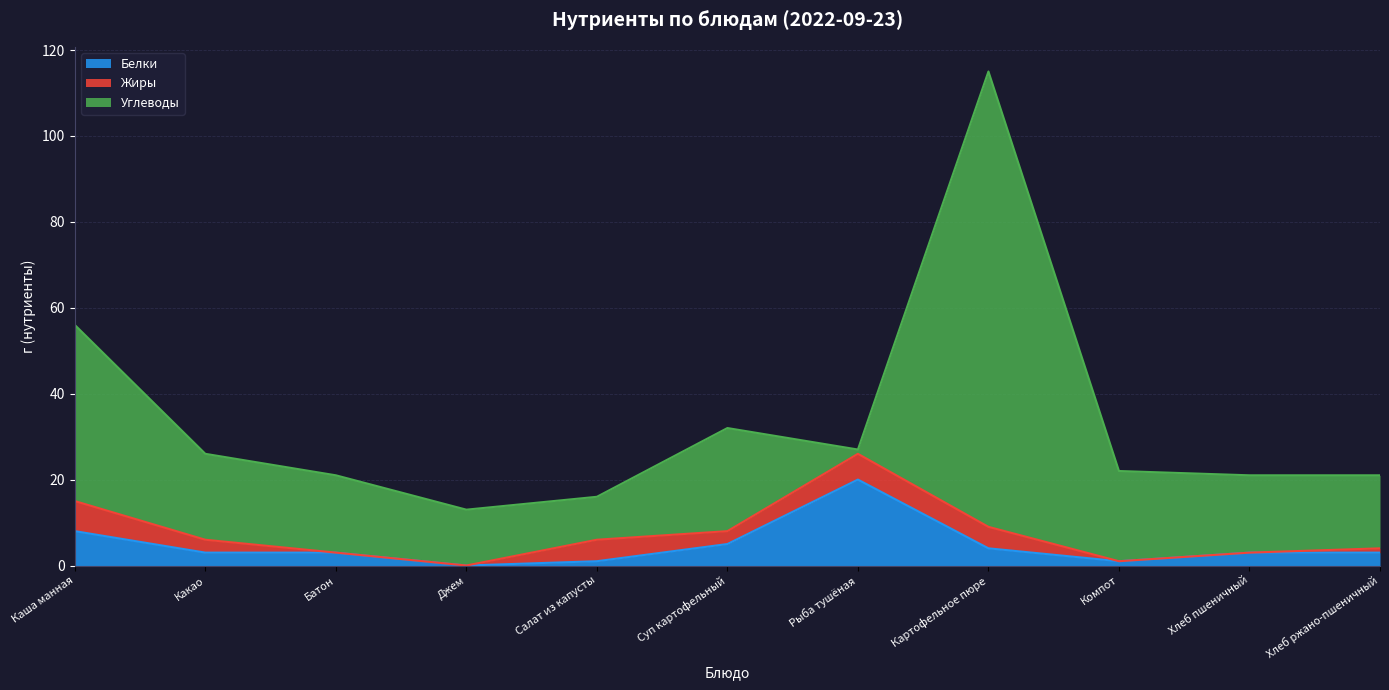

Between Батон and Суп картофельный, which series saw the biggest shift?

Углеводы